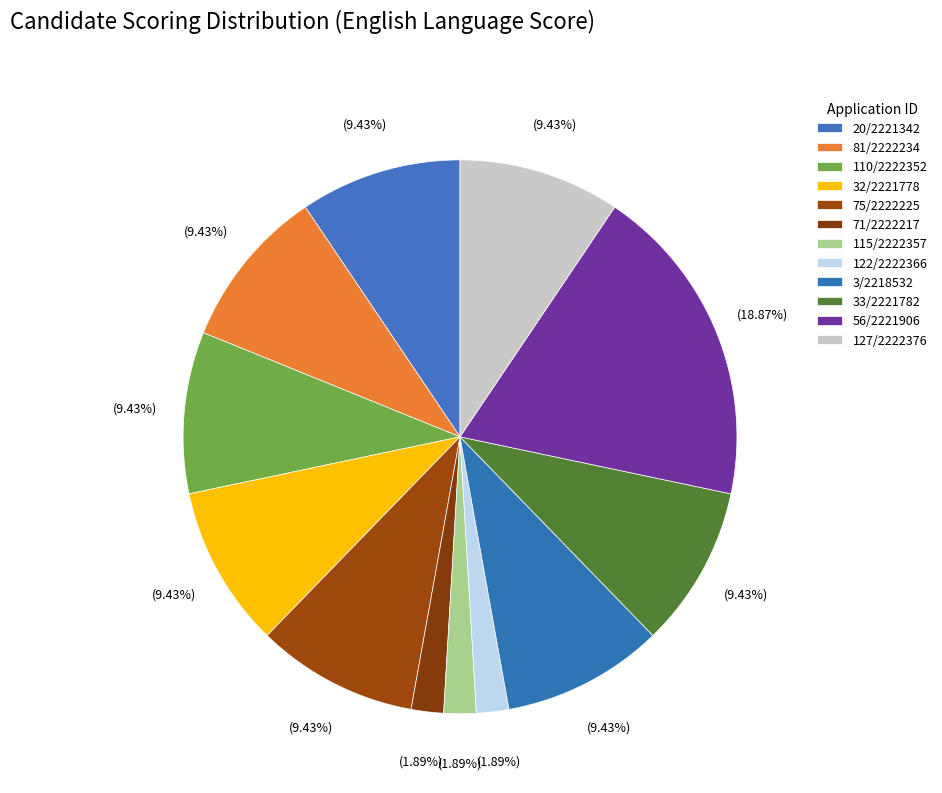

Is there any slice that represents more than half of the pie?

No